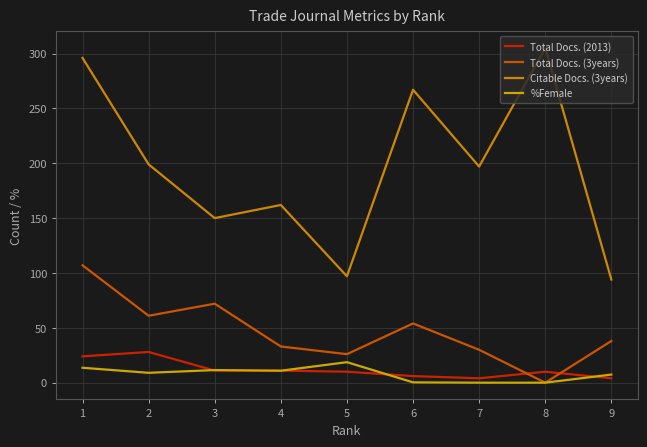

What is the total value across all series at 5?

151.7